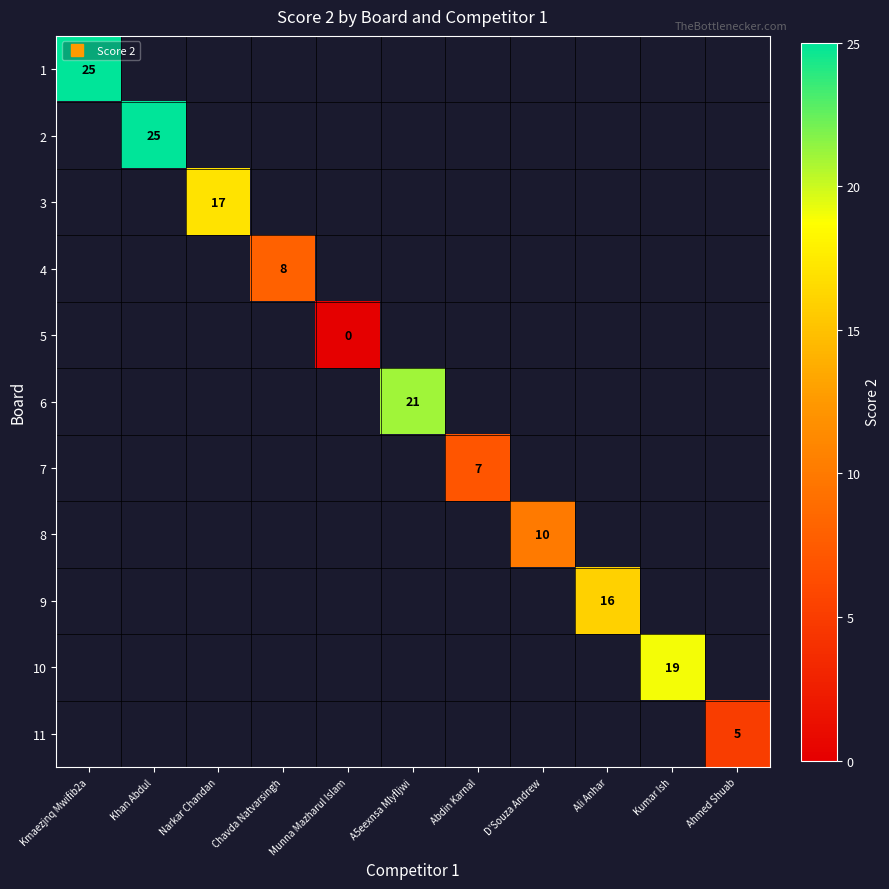

Read the 4 value at Chavda Natvarsingh.

8.0